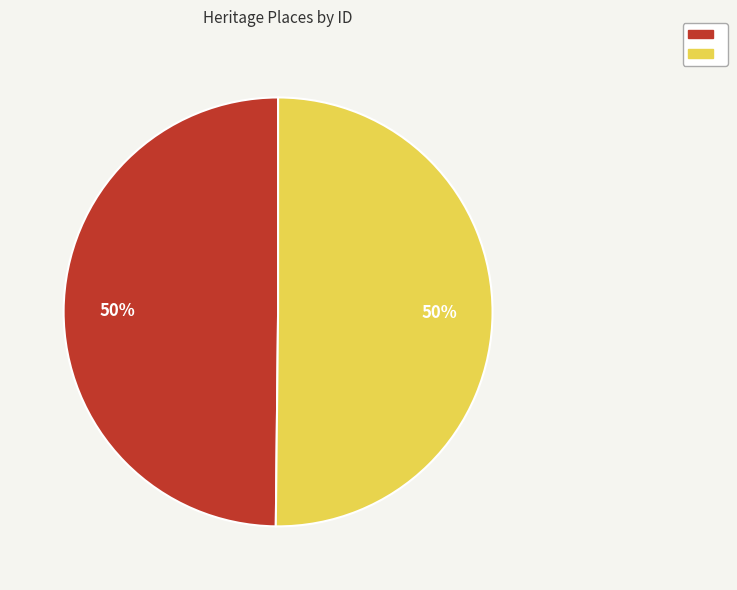

How many slices are in this pie chart?

2